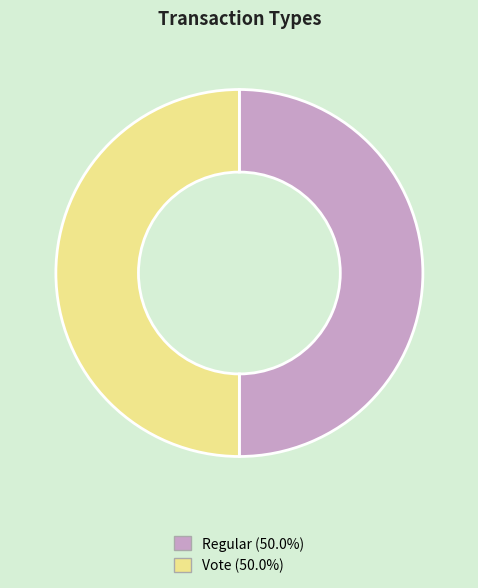

Combined, do Vote and Regular account for over 50%?

Yes